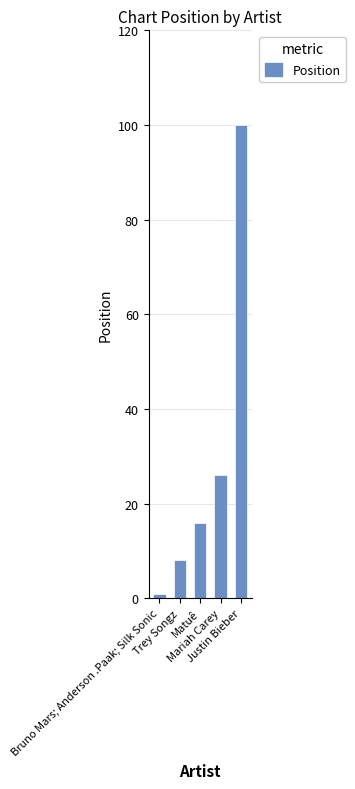

What is the label of the 1st bar from the right?

Justin Bieber